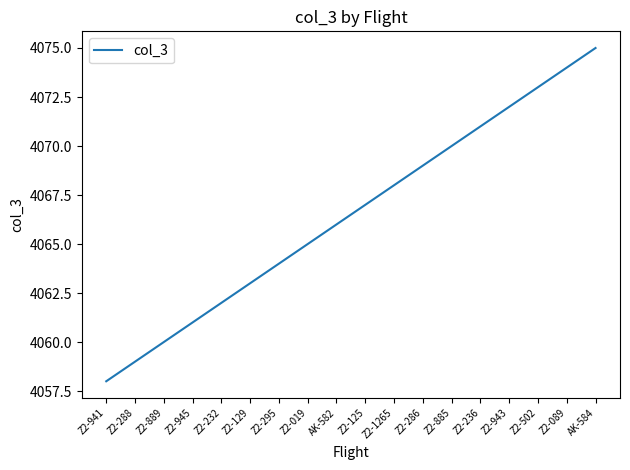

What is the difference between the maximum and minimum values?

17